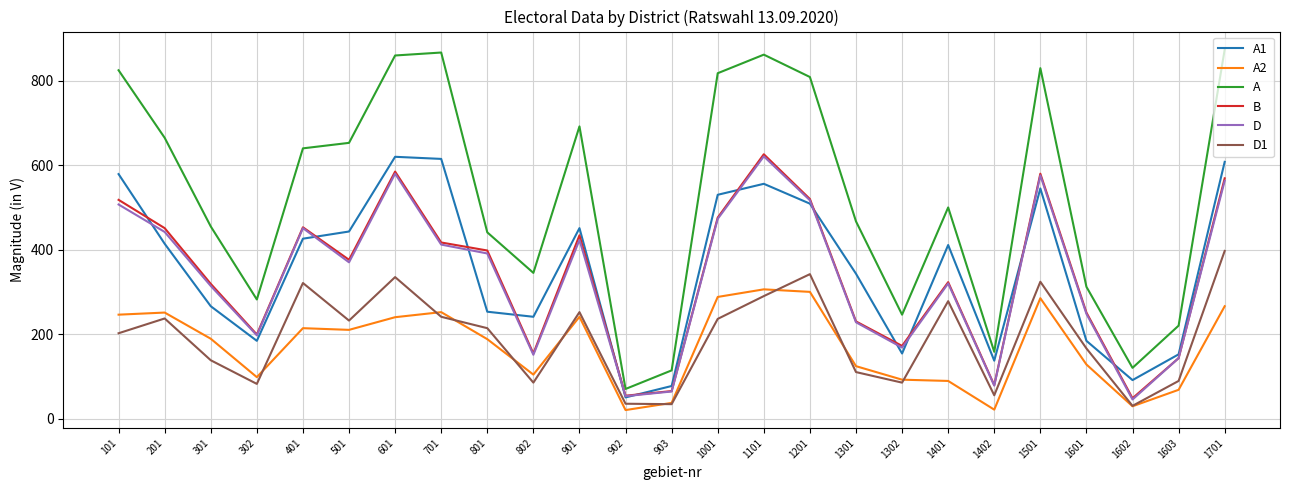

True or false: A1 and A intersect in this chart.

False